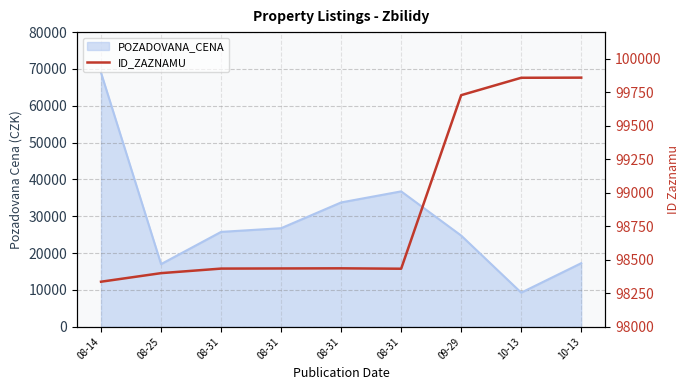

Read the value at 08-31, to the nearest 50.

98450